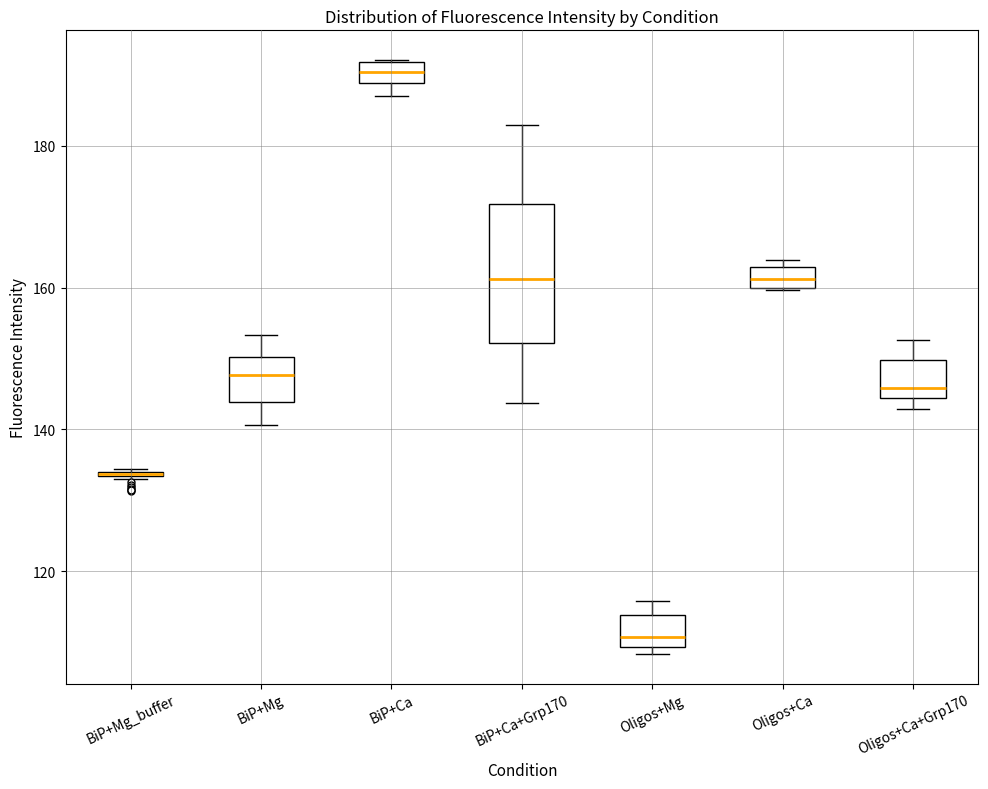

Where is the upper edge of the box for Oligos+Mg on the y-axis? The values are not printed on the chart, so give them approximately, as read against the axis.

114